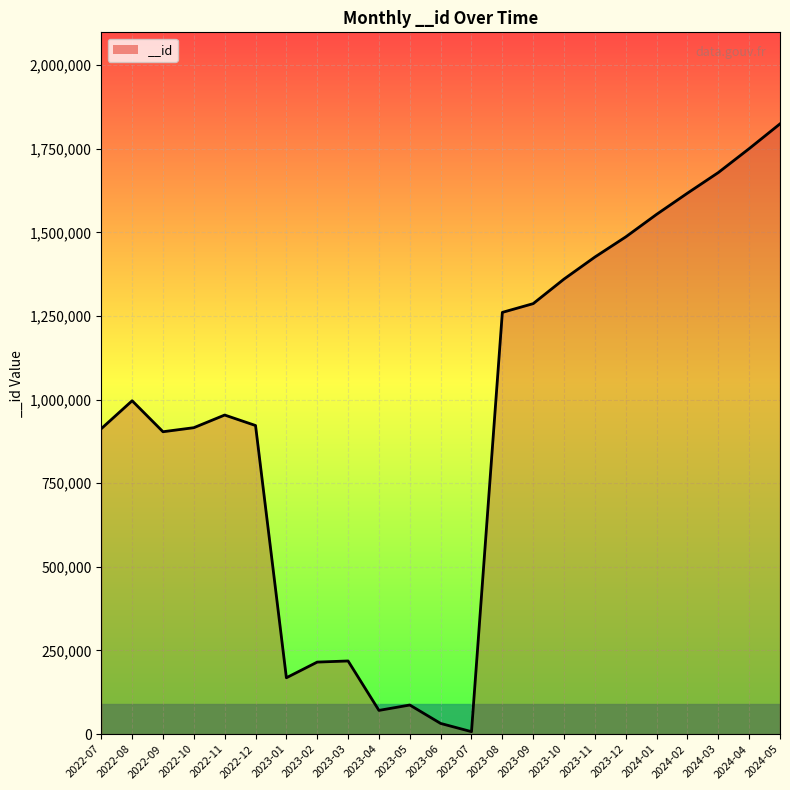

What is the approximate value at 2024-05, to the nearest 10?

1824240